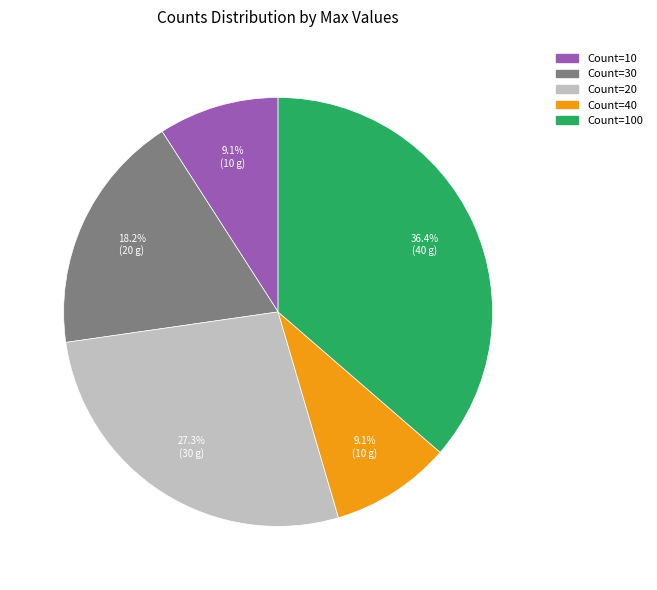

Does any single category account for the majority?

No